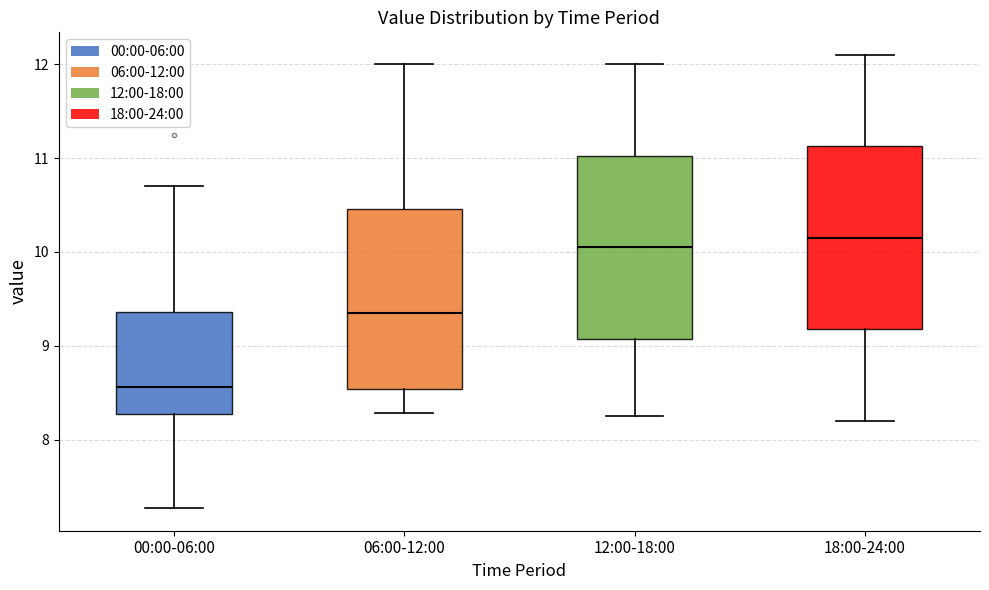

Reading left to right, read every box against the y-axis: the position of its median line, the range the box covers, and the ends of its whiskers. The values are not printed on the chart, so give them approximately, as read against the axis.

00:00-06:00: median 8.6, box 8.3 to 9.4, whiskers 7.3 to 10.7
06:00-12:00: median 9.4, box 8.5 to 10.5, whiskers 8.3 to 12.0
12:00-18:00: median 10.1, box 9.1 to 11.0, whiskers 8.3 to 12.0
18:00-24:00: median 10.2, box 9.2 to 11.1, whiskers 8.2 to 12.1